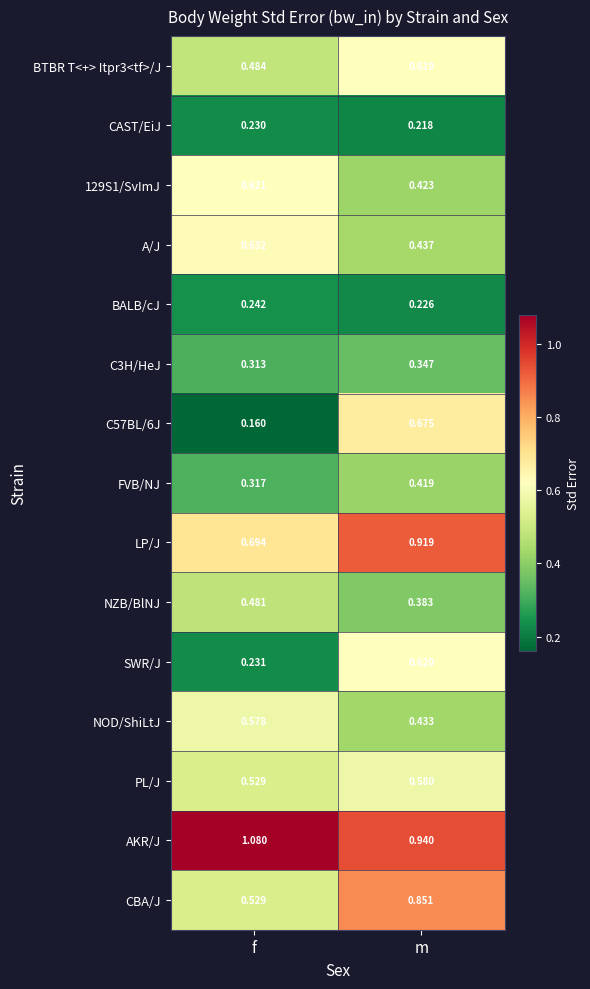

Which series has the largest range (max minus min)?

C57BL/6J